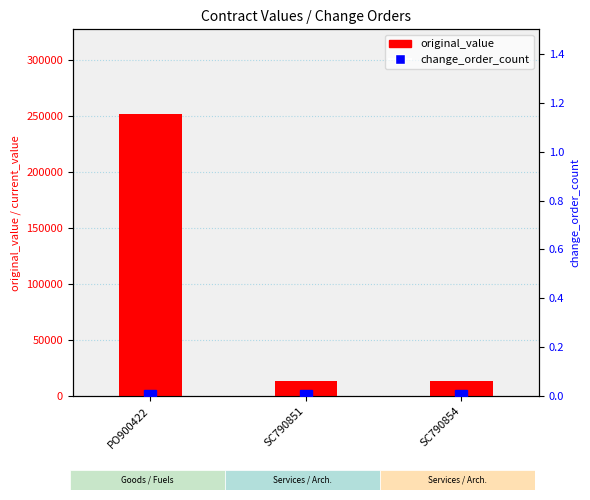

Which has a higher value, SC790851 or SC790854?

SC790851